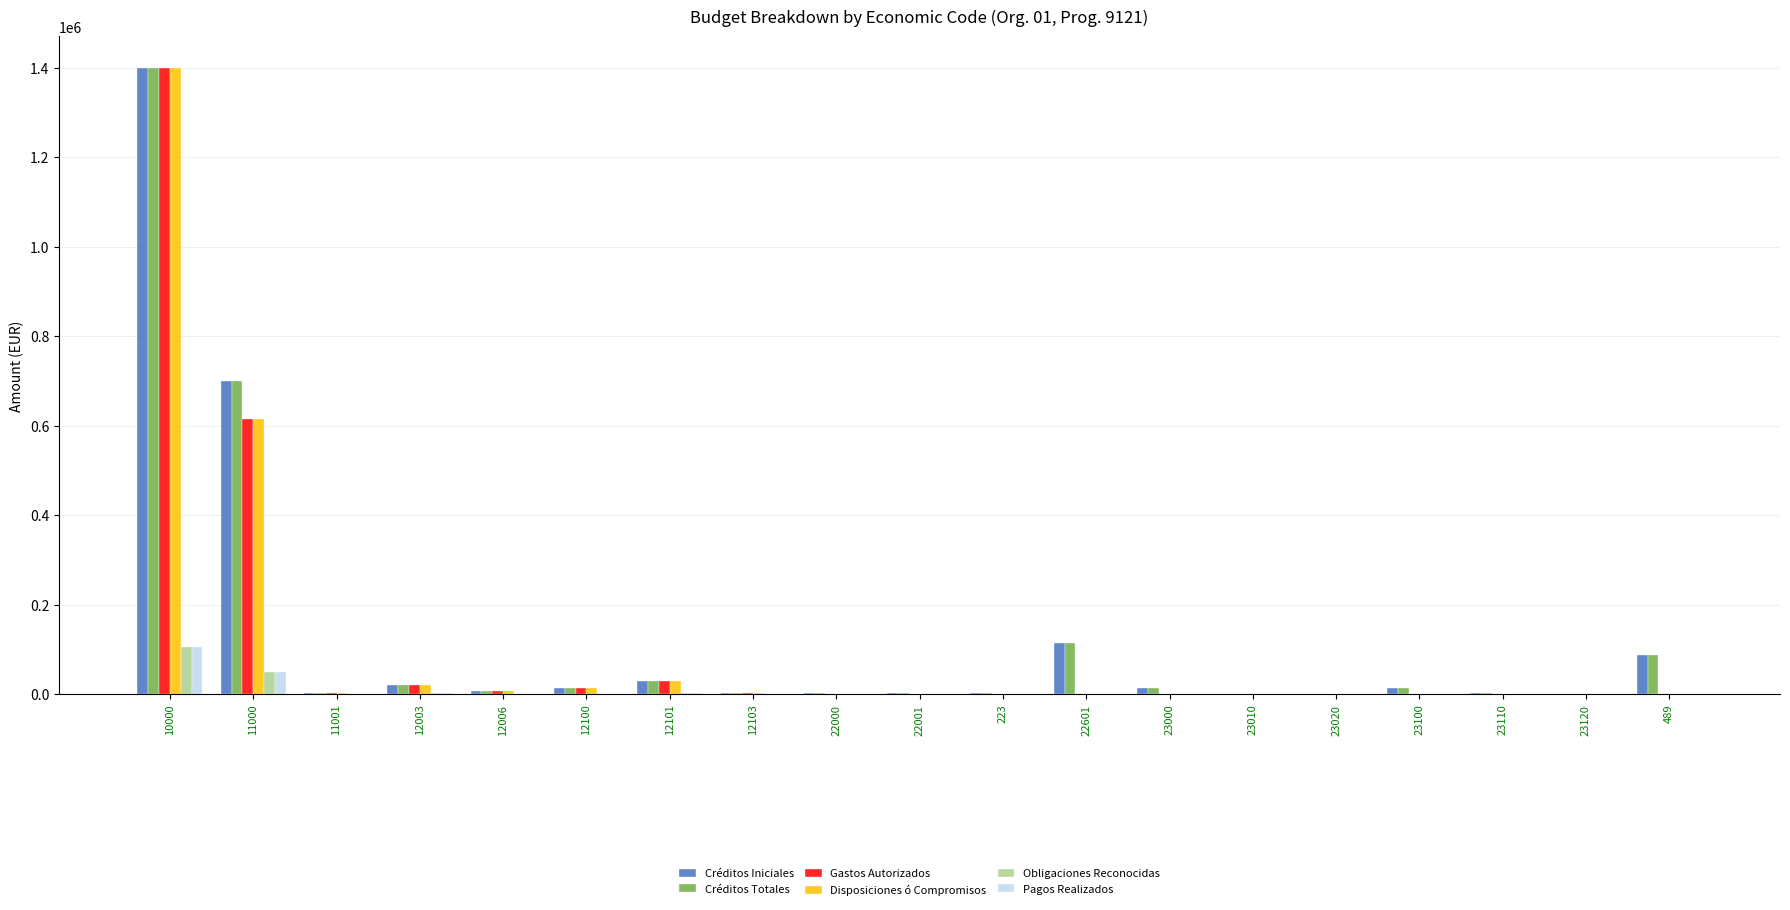

Are the bars grouped side by side (vs. stacked)?

Yes